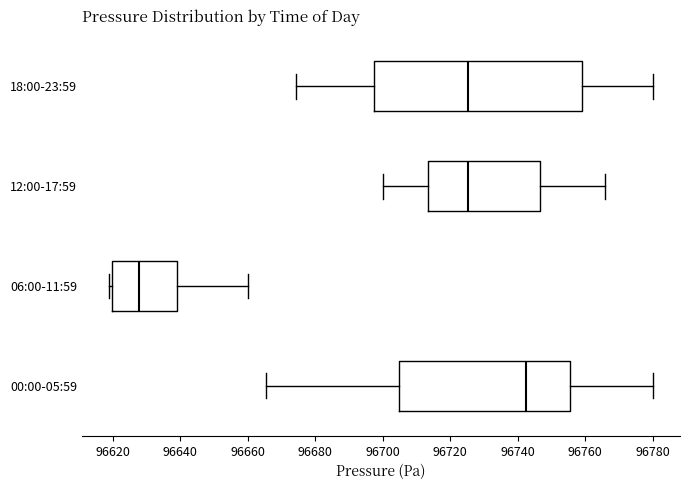

Which box is the widest, from its left edge to its right edge?

18:00-23:59